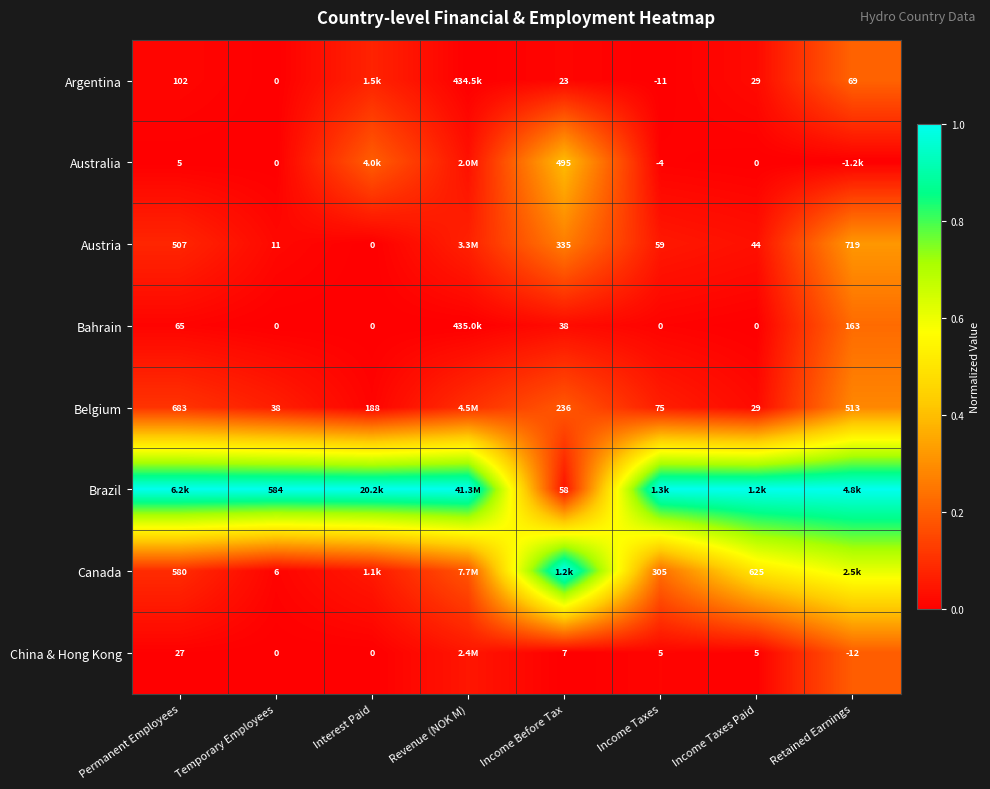

Is it true that Austria equals 0.1 at Revenue (NOK M)?

False